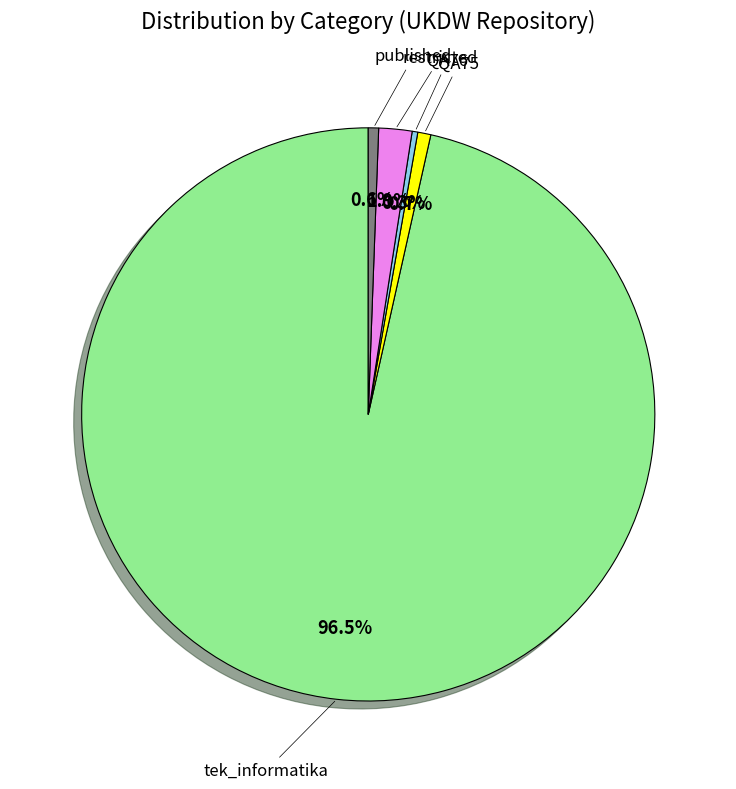

Is there a majority slice in this chart?

Yes